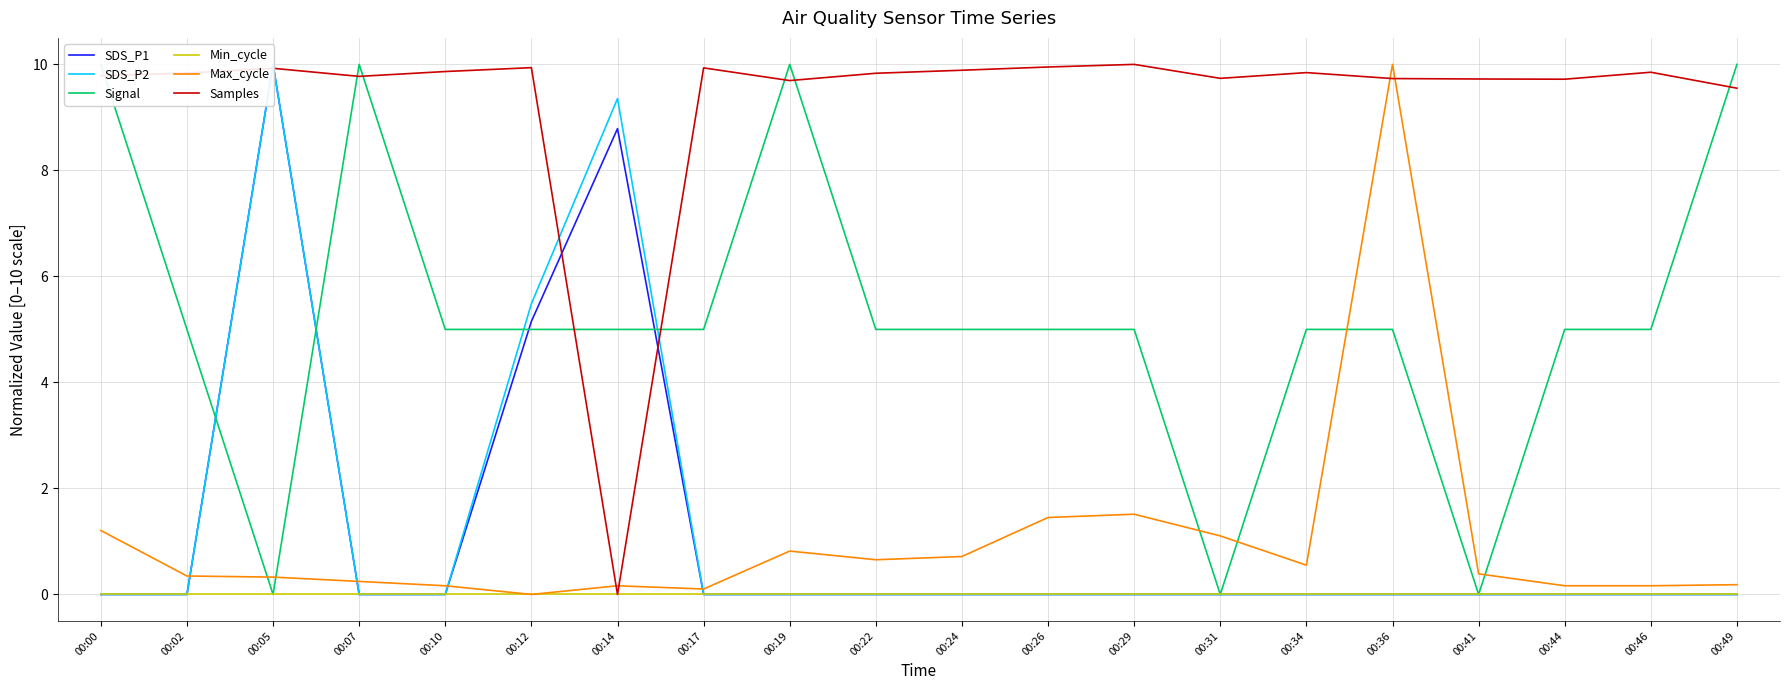

Where is the first local minimum for Signal?

00:05